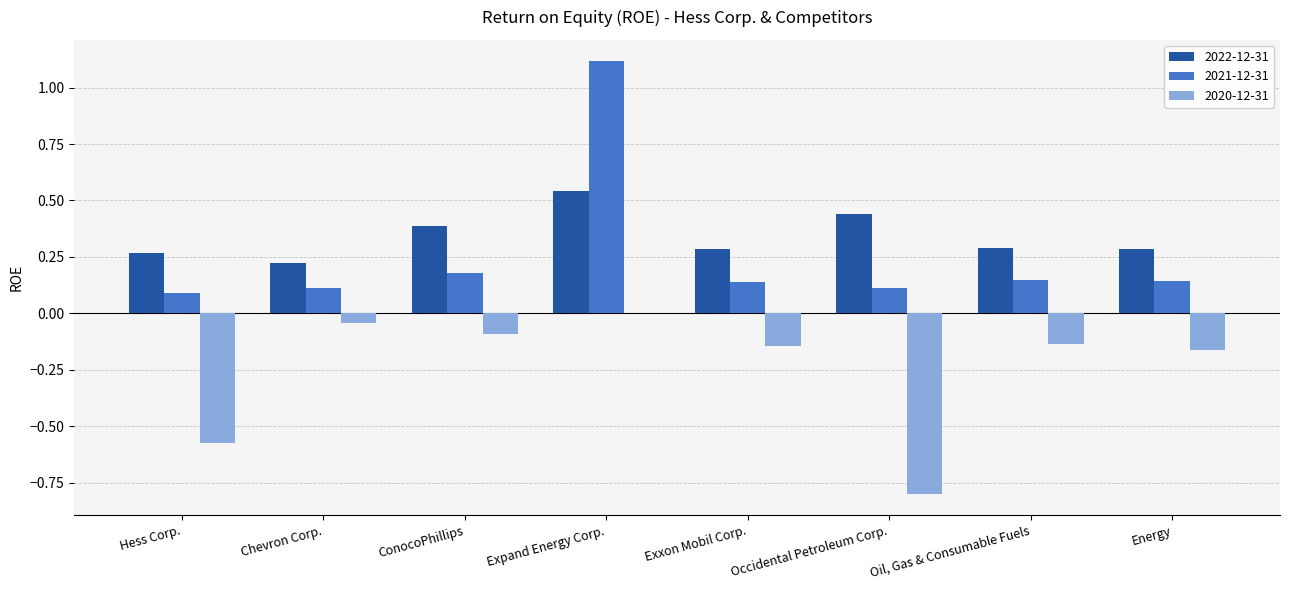

Is it true that 2022-12-31 equals 0.4 at Exxon Mobil Corp.?

False